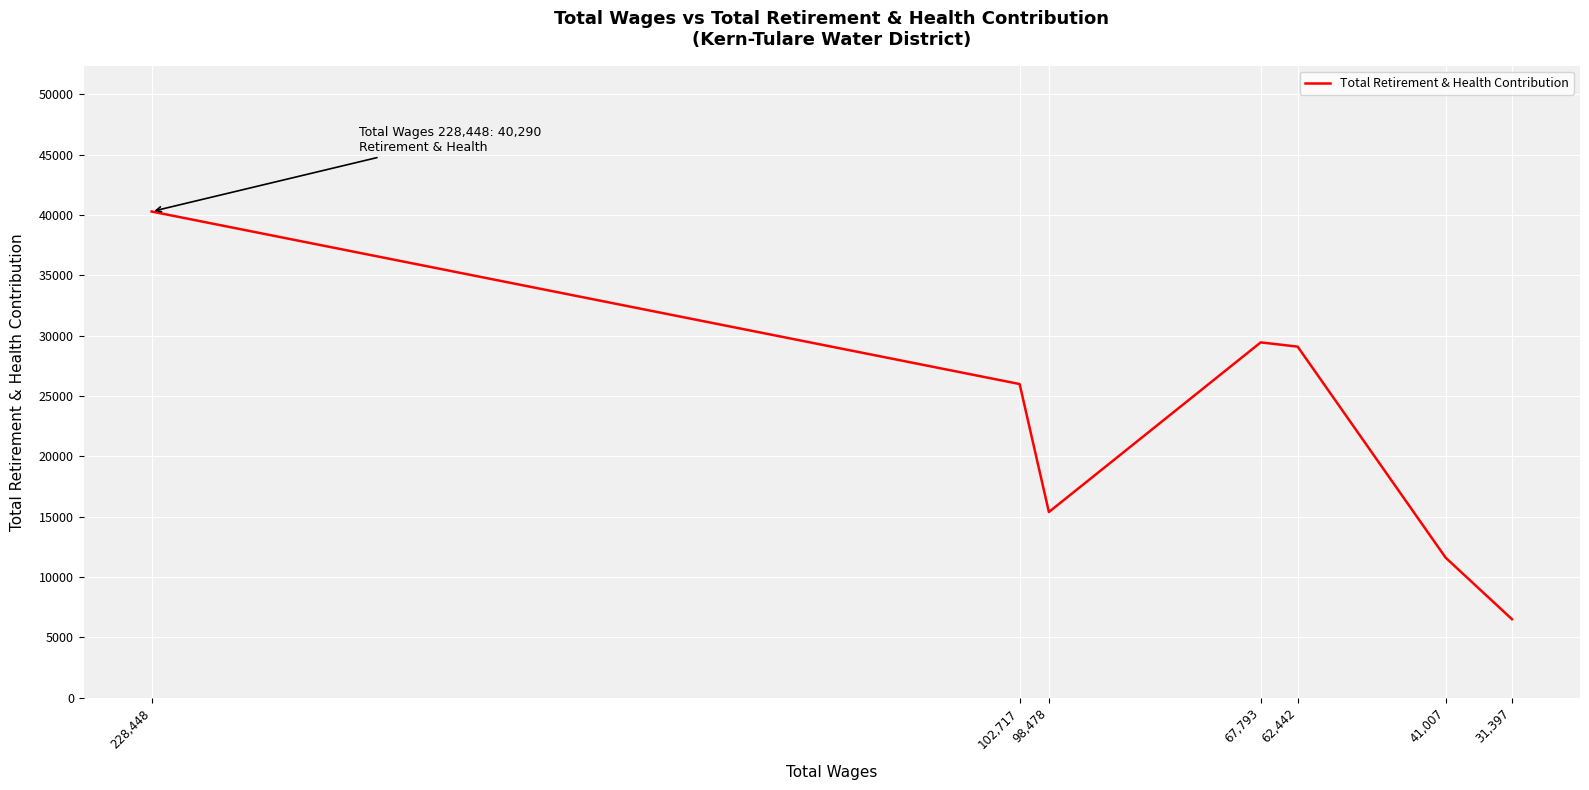

Reading left to right, list all the values displayed in this chart.

40290	25997	15393	29448	29095	11610	6511